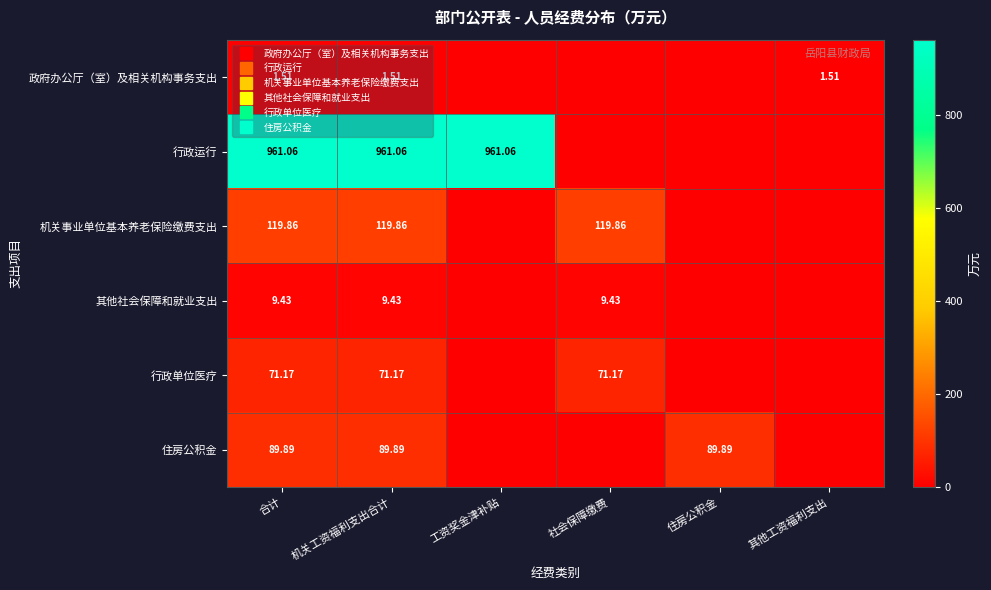

Is it true that 行政单位医疗 equals 0.0 at 住房公积金?

True